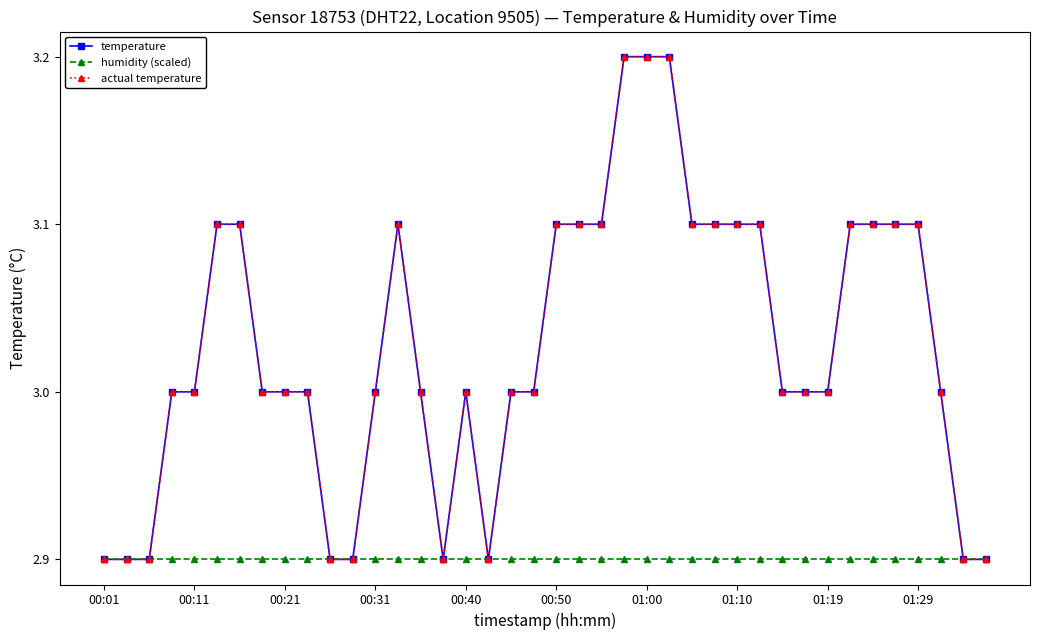

Is this an area chart (filled region under the line)?

No